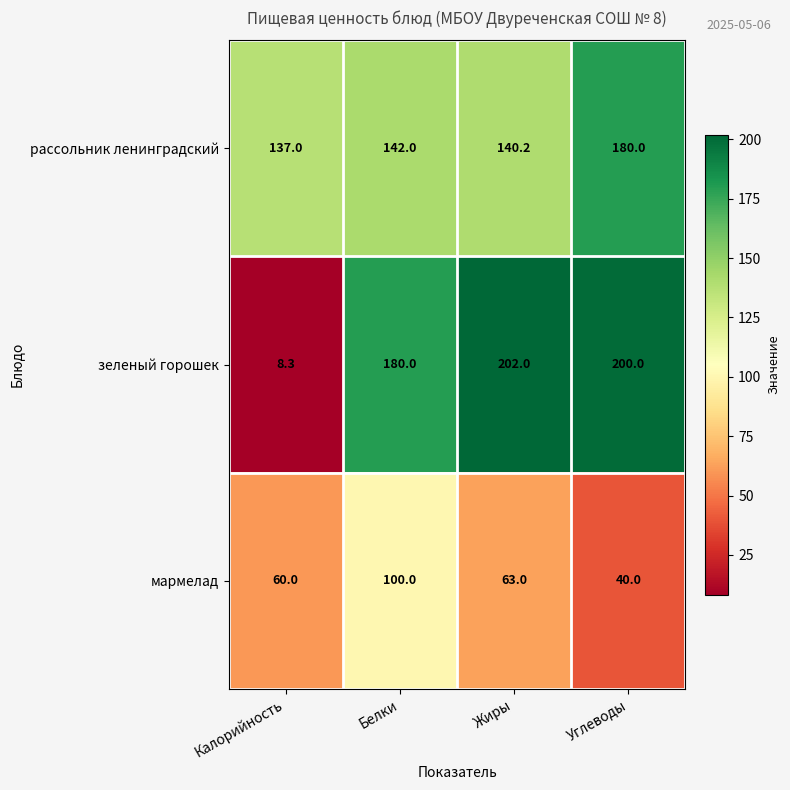

The value of рассольник ленинградский at Белки is 142.0. True or false?

True